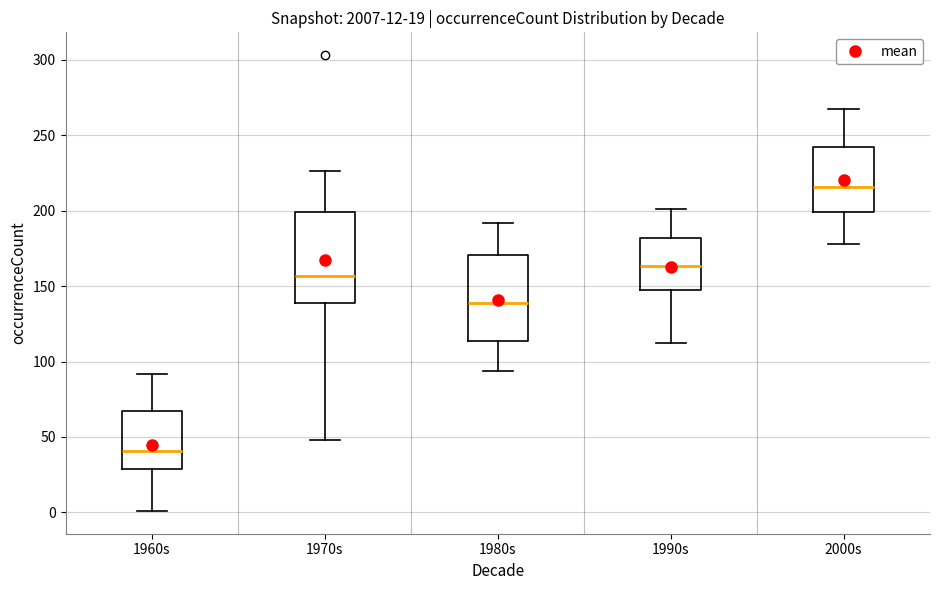

Which box has the highest median line?

2000s